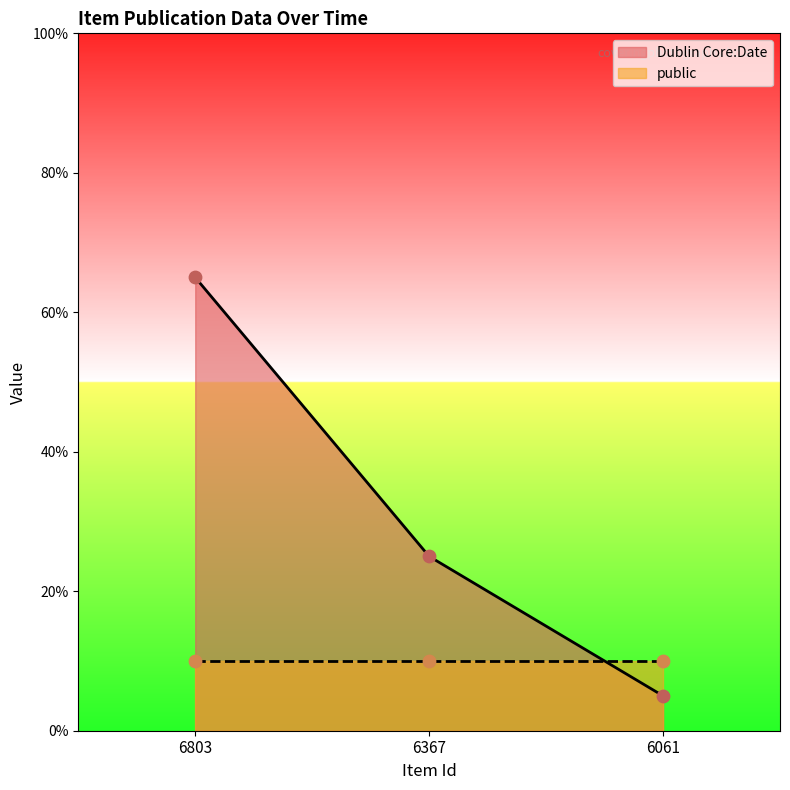

What is the change in value from 6803 to 6061?

-60